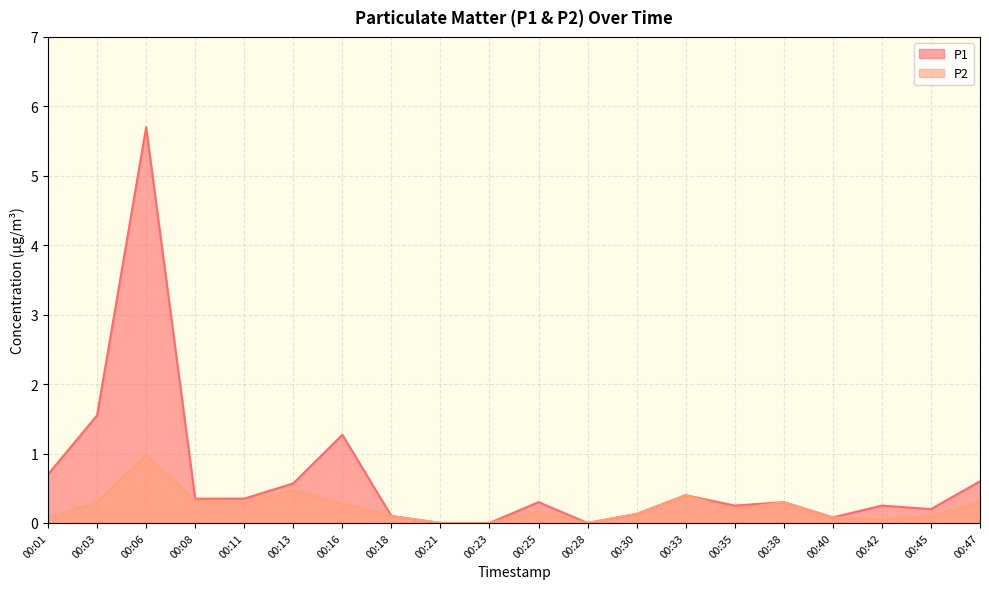

Between 00:28 and 00:16, which is larger?

00:16